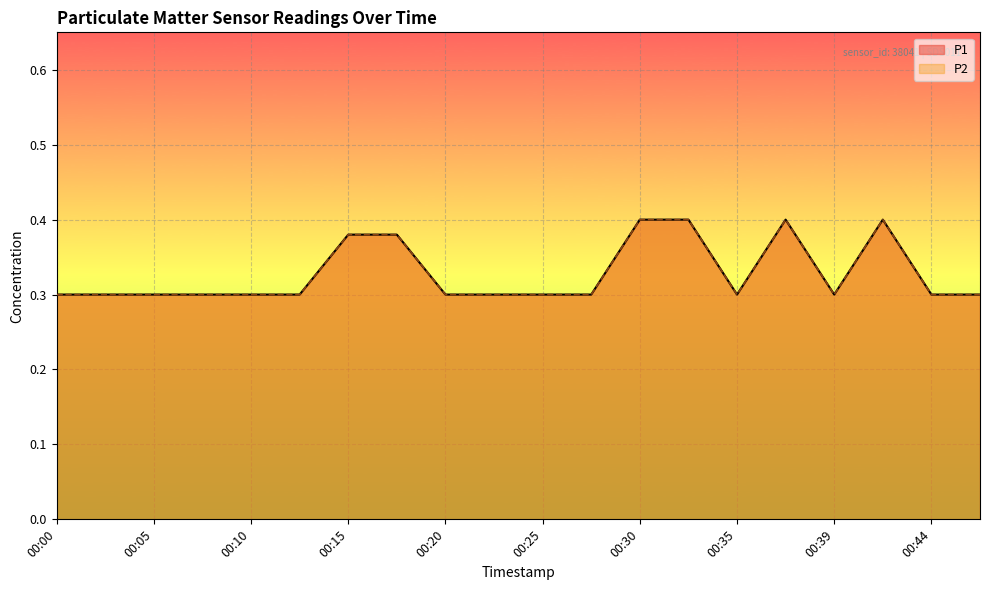

Count the number of data series in this chart.

2